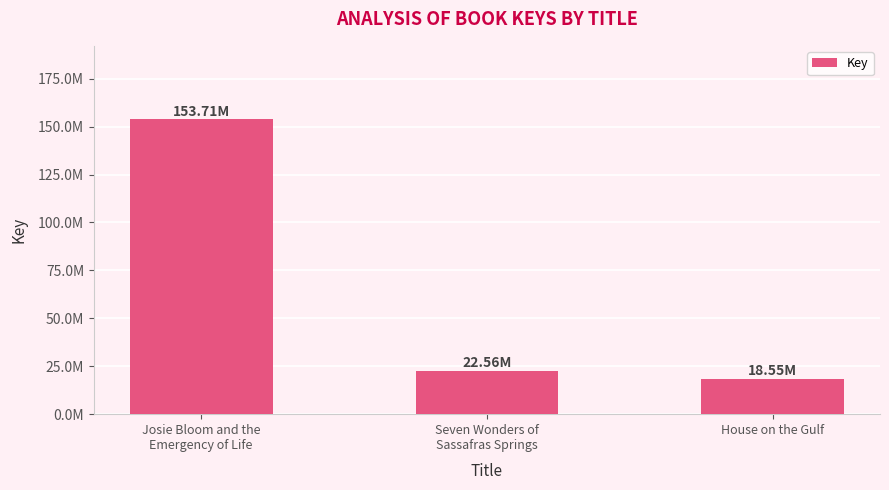

The value at House on the Gulf is 18545902. True or false?

True